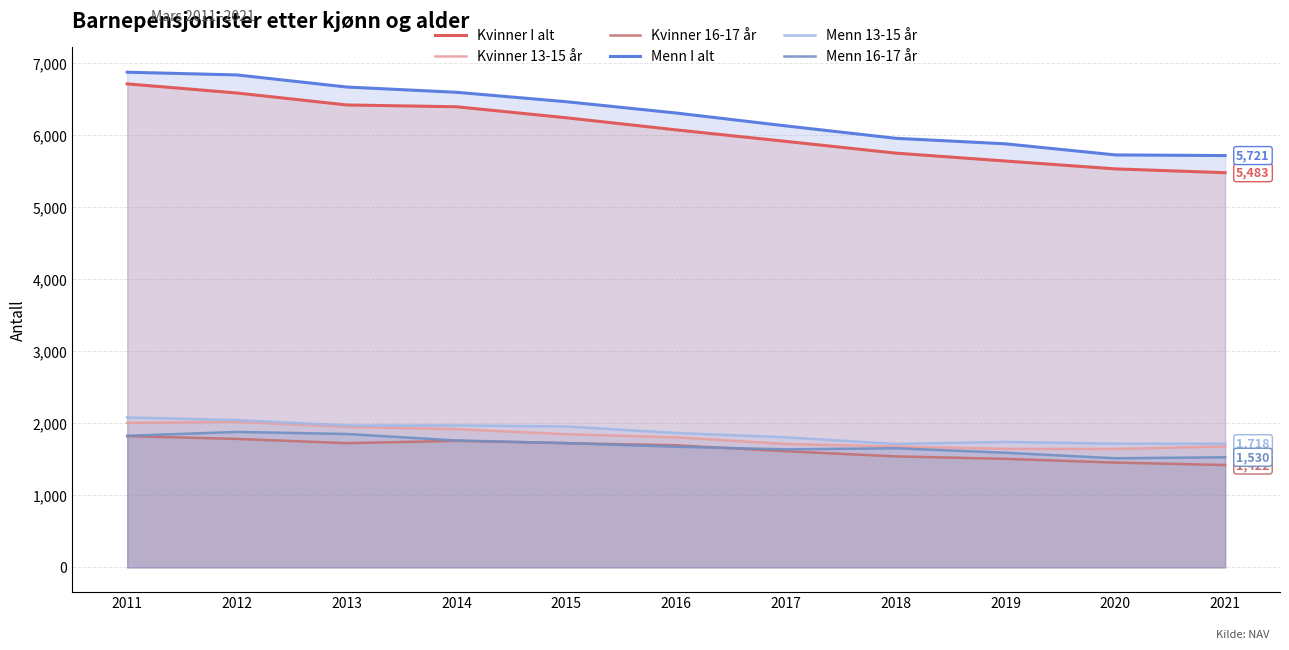

At which label does Menn 13-15 år first exceed 1867?

2011